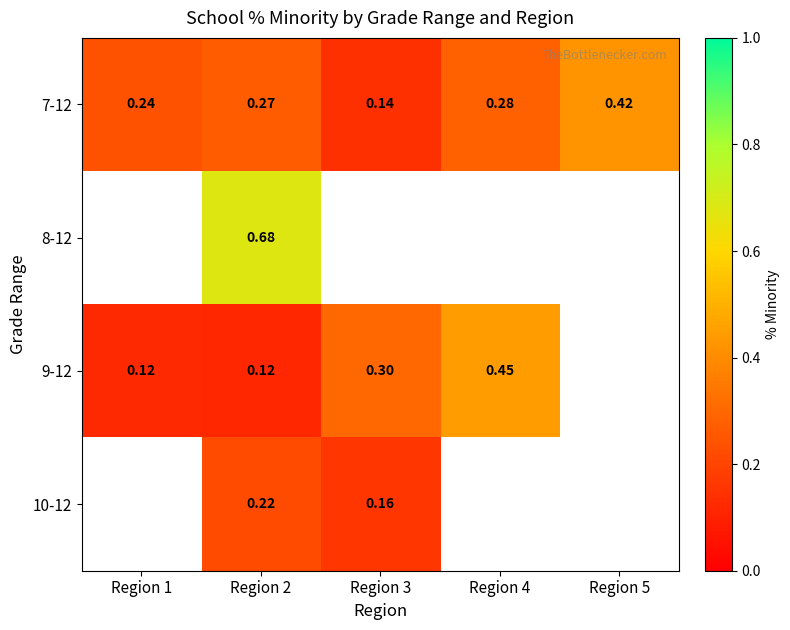

Is it true that 7-12 equals 0.1 at Region 3?

True